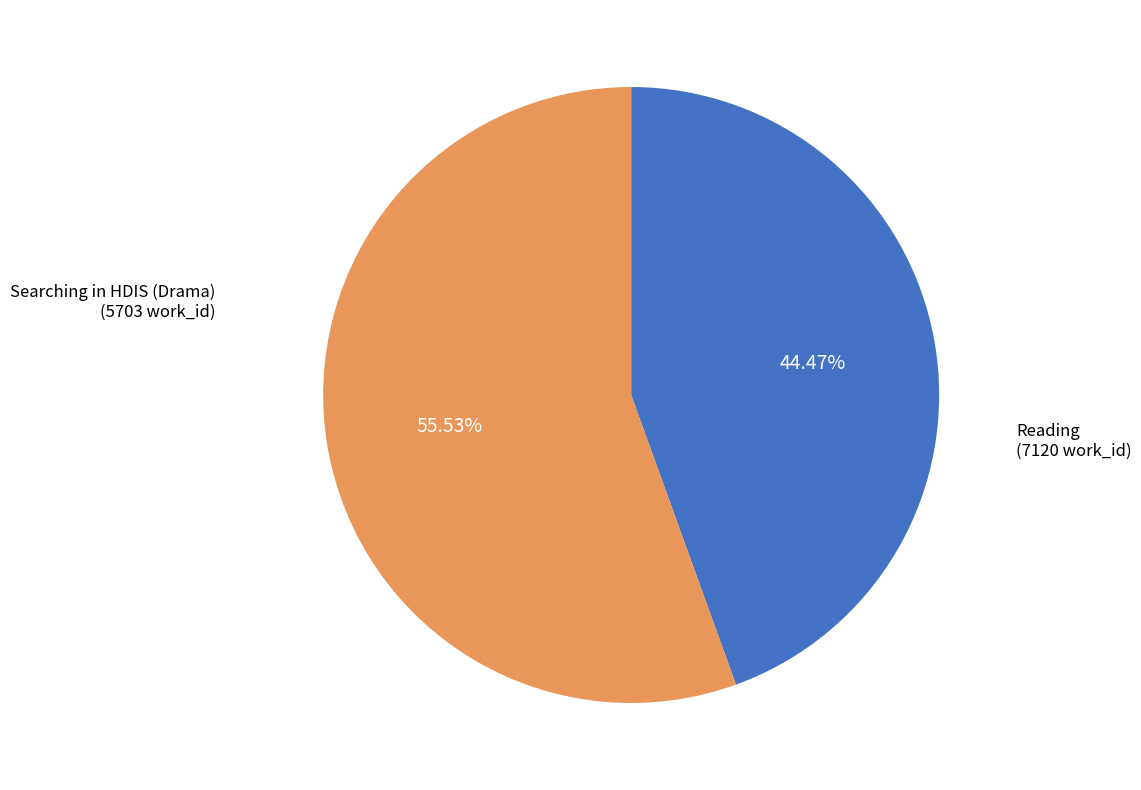

Does any single category account for the majority?

Yes